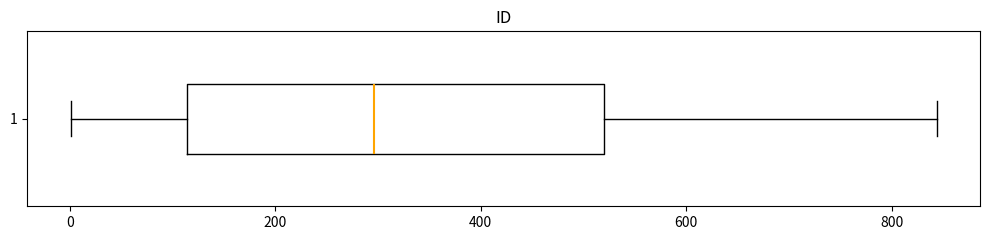

Transcribe this box plot: give where the median line is, the range the box spans, and where the two whiskers end, as read against the x-axis. The values are not printed on the chart, so give them approximately, as read against the axis.

median 300, box 120 to 520, whiskers 0 to 840